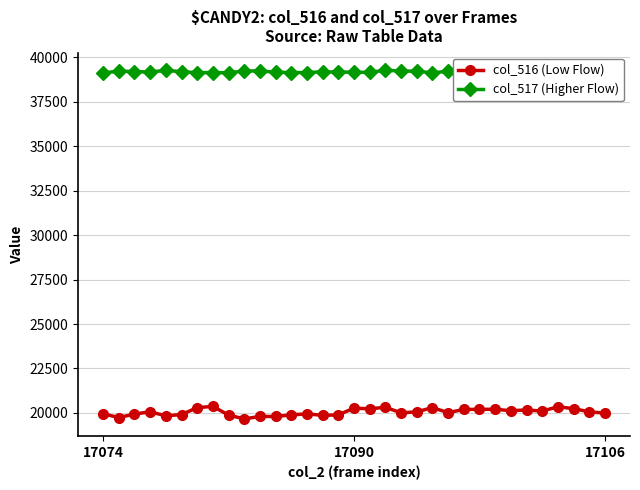

At how many categories does at least one series exceed 25420?

33